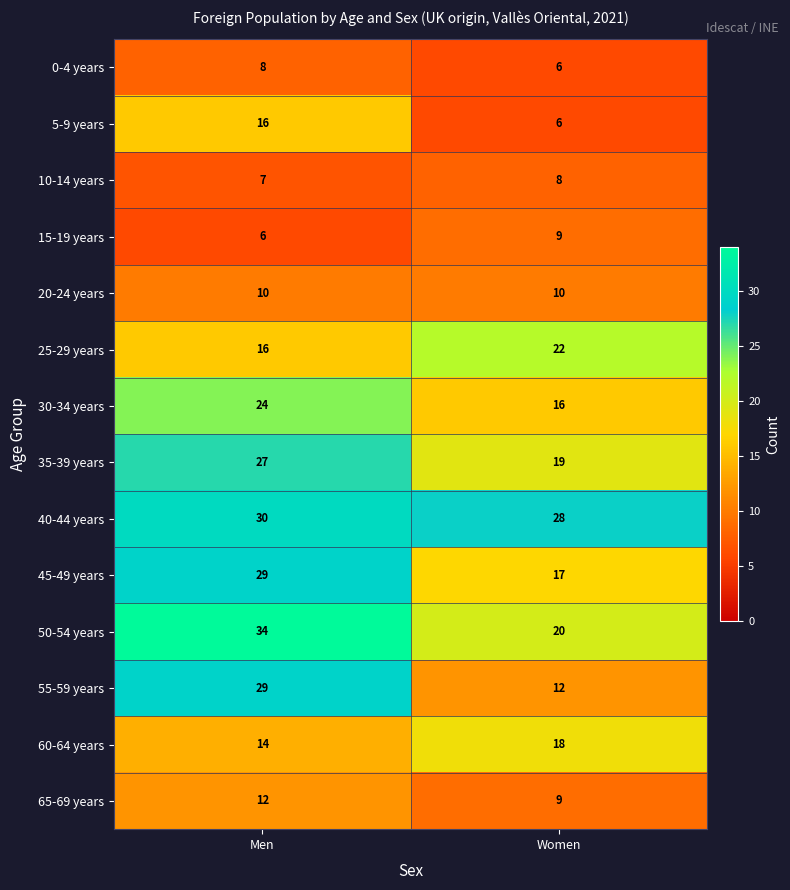

Is it true that 45-49 years equals 29 at Men?

True